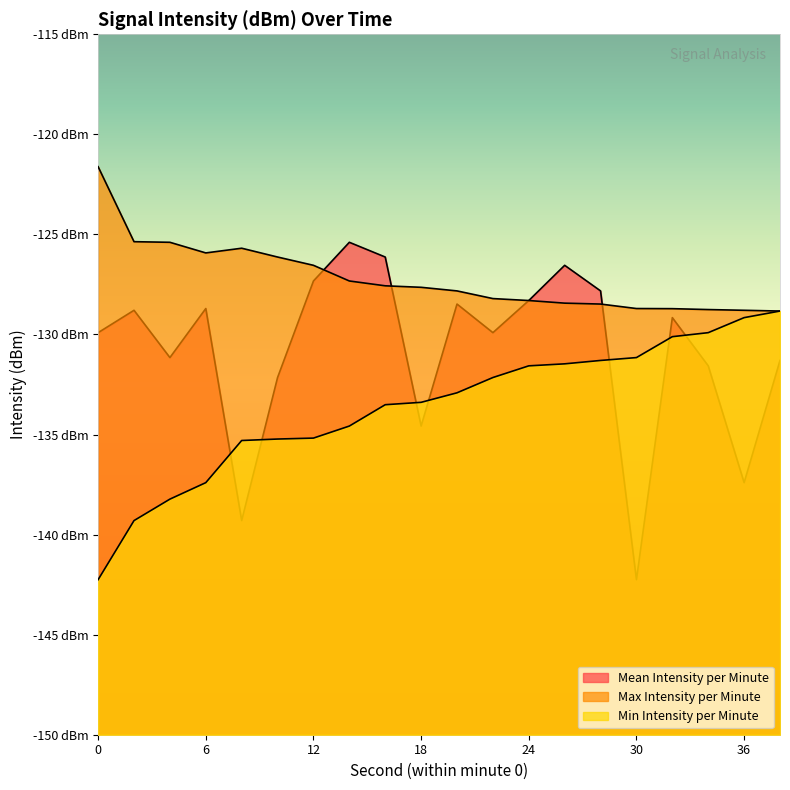

At which label does Min Intensity per Minute first exceed -132?

24